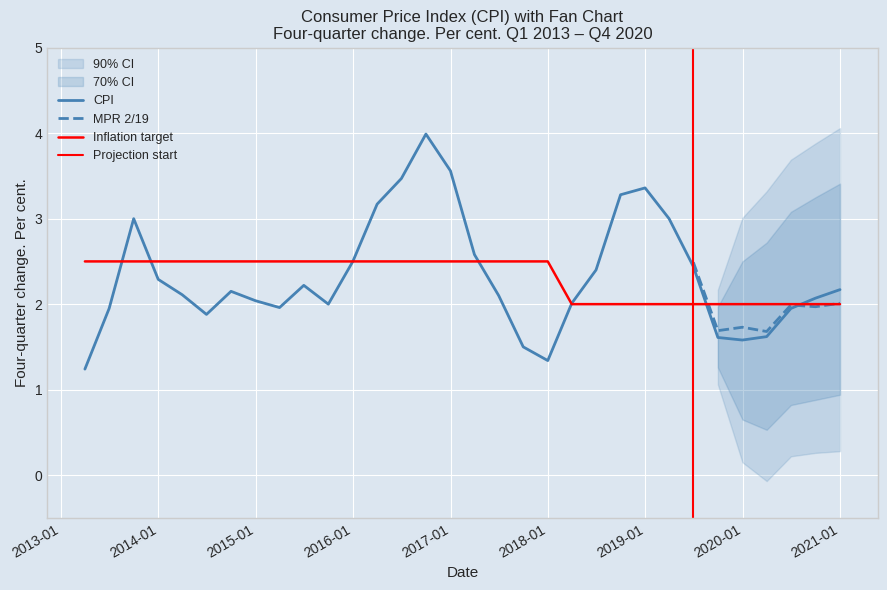

What is the greatest value displayed?

4.0